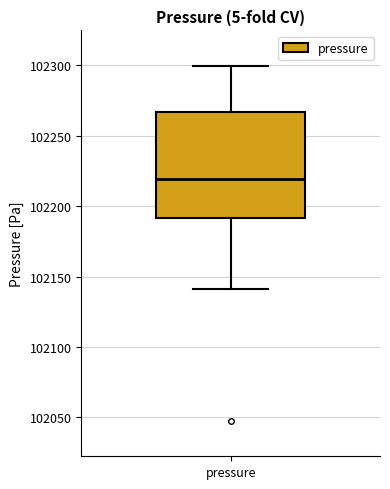

Where does the lower whisker of the box for pressure end on the y-axis? The values are not printed on the chart, so give them approximately, as read against the axis.

102140